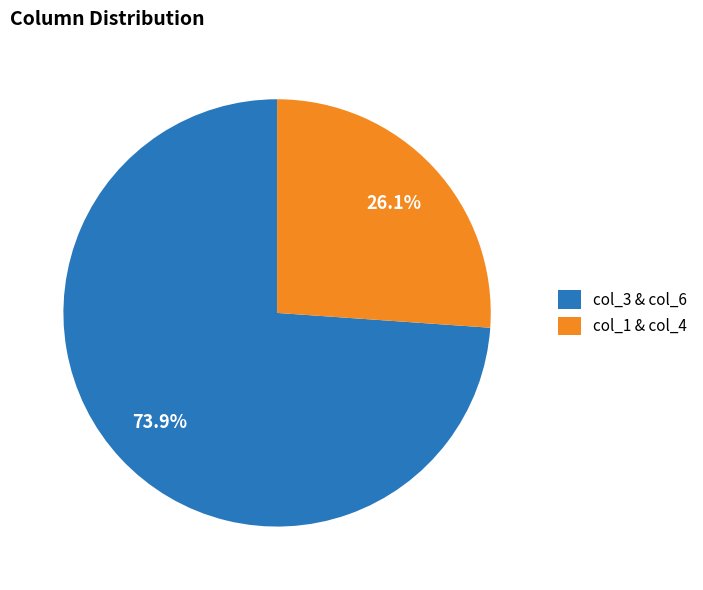

What is the largest slice in the pie chart?

col_3 & col_6